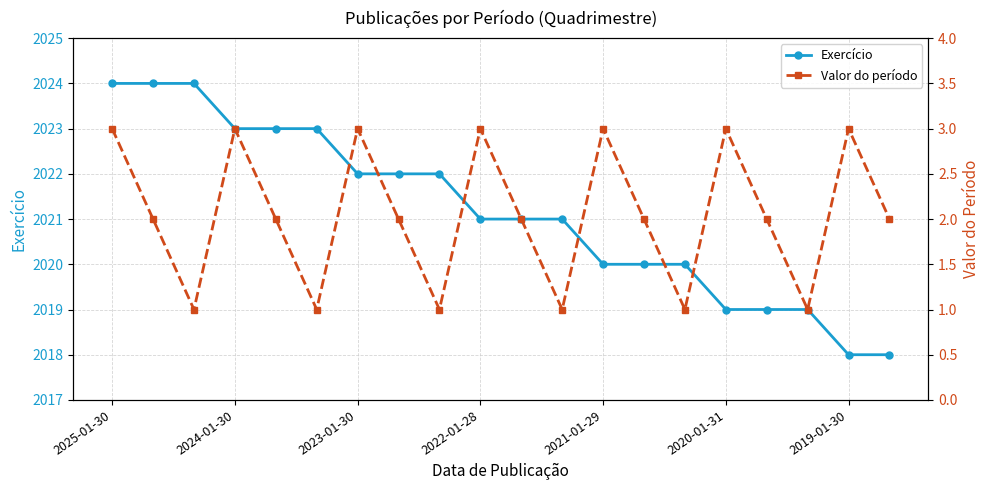

What is the lowest value of the Exercício series?

2018